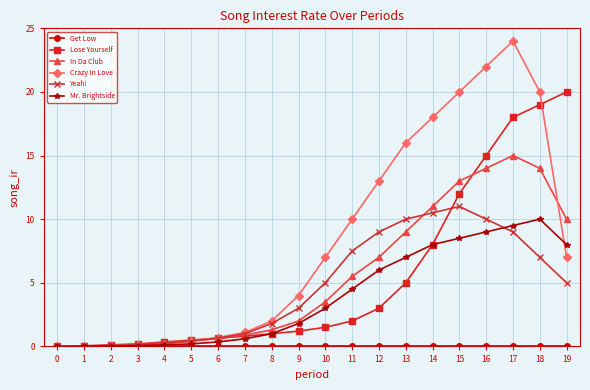

The Mr. Brightside series shows 4.6 at 10. True or false?

False